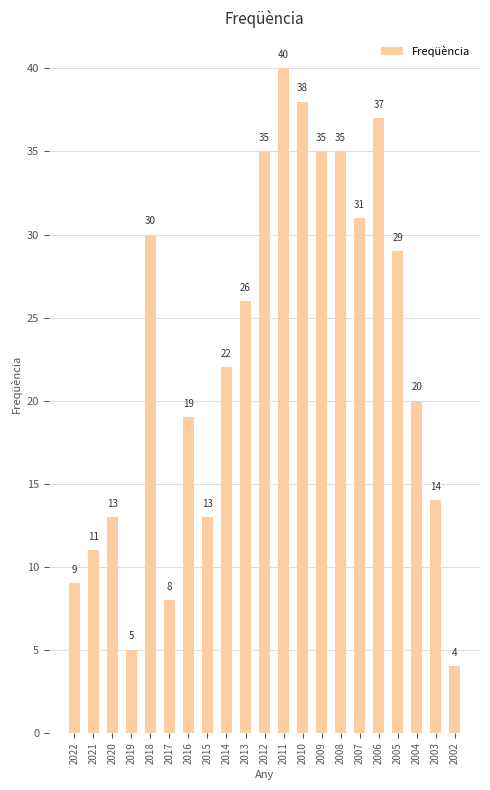

How many data points does each series have?

21